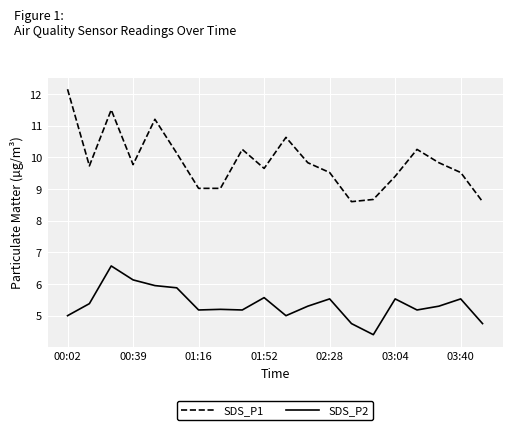

Which series has the largest total across all categories?

SDS_P1